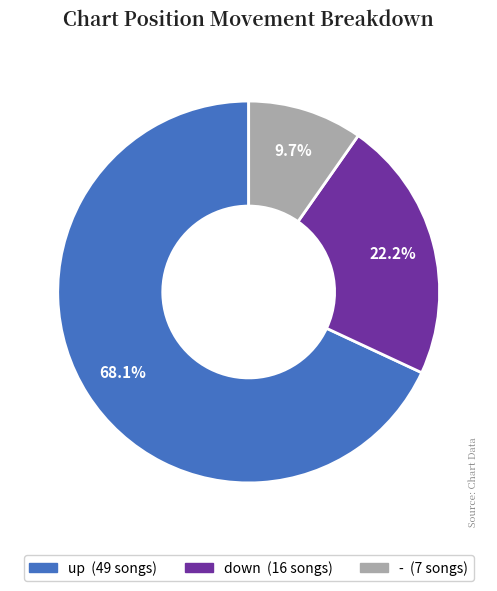

How much of the chart is everything except up?

31.9%